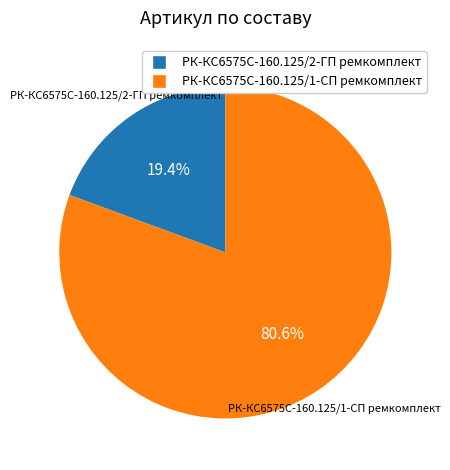

Between РК-КС6575С-160.125/1-СП ремкомплект and РК-КС6575С-160.125/2-ГП ремкомплект, which is larger?

РК-КС6575С-160.125/1-СП ремкомплект